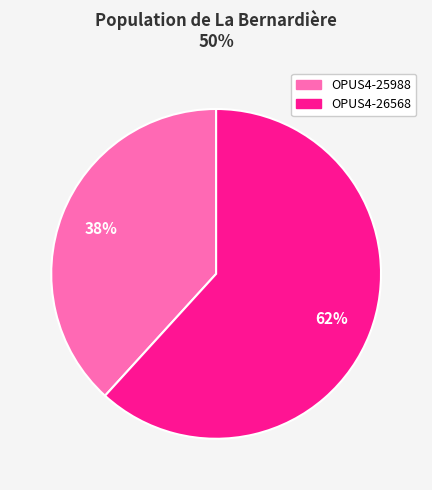

Combined, do OPUS4-26568 and OPUS4-25988 account for over 50%?

Yes